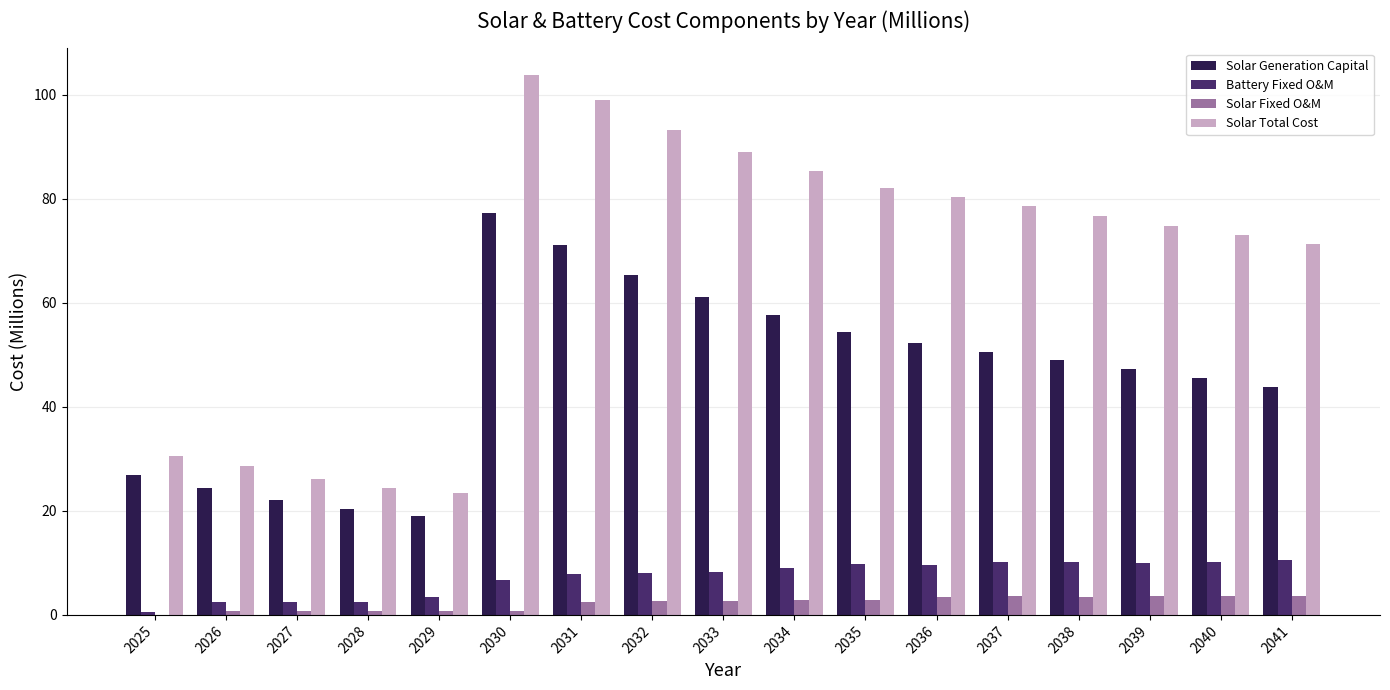

How many categories are shown in the chart?

17